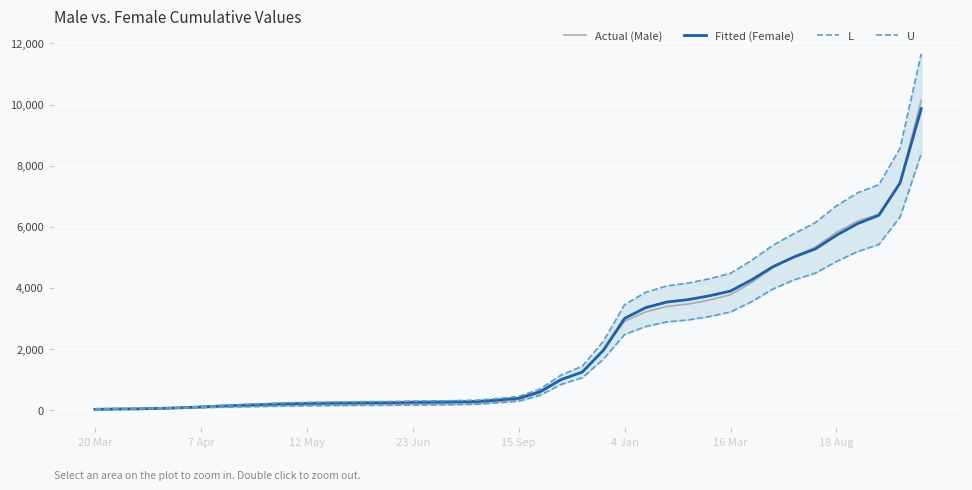

True or false: L has more than 0 points higher than both neighbors.

False